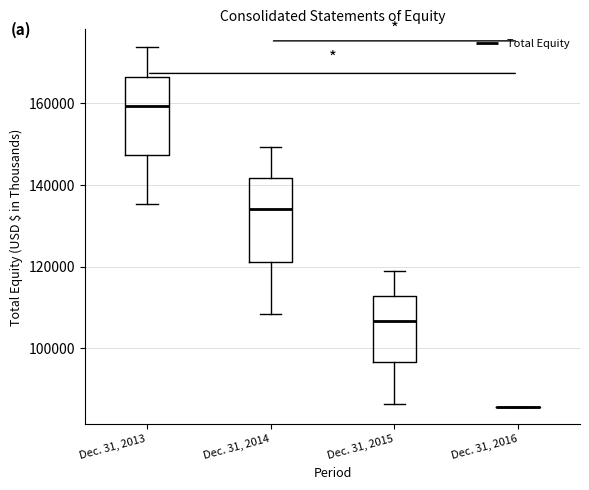

Reading left to right, read every box against the y-axis: the position of its median line, the range the box covers, and the ends of its whiskers. The values are not printed on the chart, so give them approximately, as read against the axis.

Dec. 31, 2013: median 160000, box 148000 to 166000, whiskers 136000 to 174000
Dec. 31, 2014: median 134000, box 122000 to 142000, whiskers 108000 to 150000
Dec. 31, 2015: median 106000, box 96000 to 112000, whiskers 86000 to 118000
Dec. 31, 2016: box collapsed to a line at 86000, whiskers 86000 to 86000